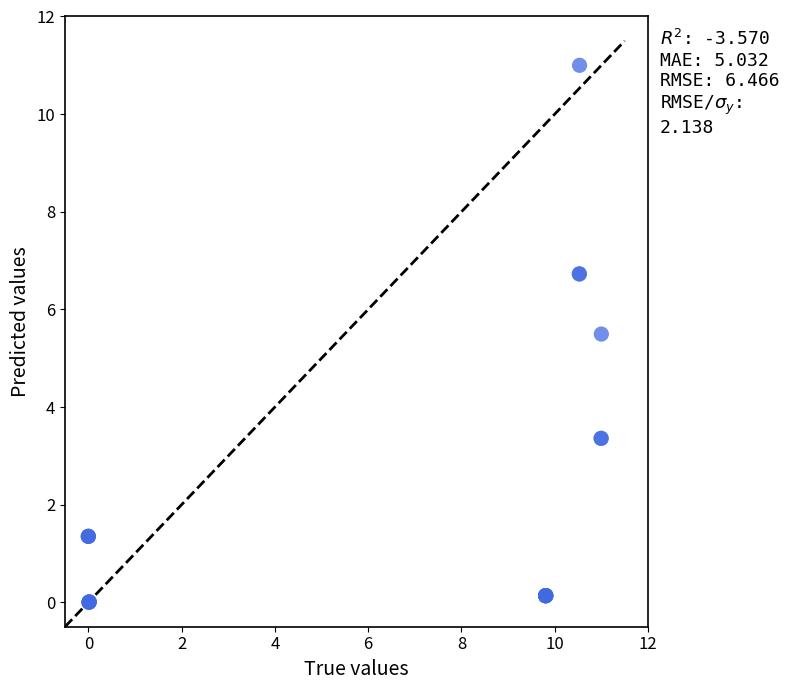

What Y value in the scatter plot is closest to 5?

5.5